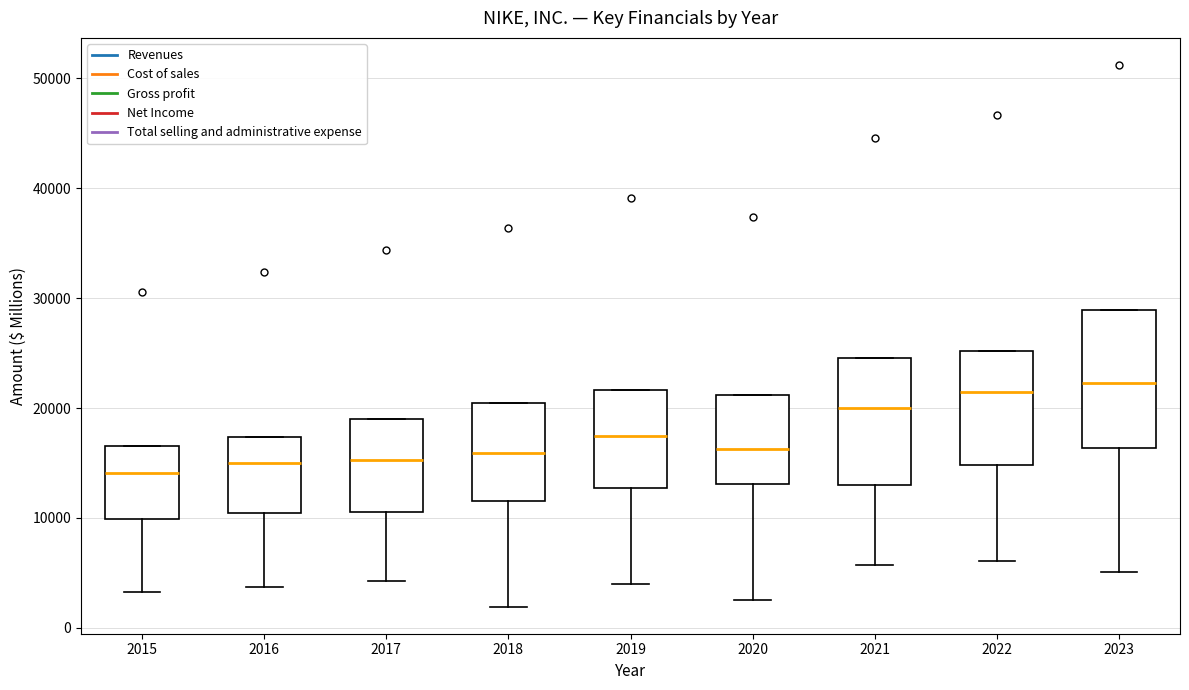

Reading left to right, read every box against the y-axis: the position of its median line, the range the box covers, and the ends of its whiskers. The values are not printed on the chart, so give them approximately, as read against the axis.

2015: median 14000, box 10000 to 17000, whiskers 3000 to 17000
2016: median 15000, box 10000 to 17000, whiskers 4000 to 17000
2017: median 15000, box 11000 to 19000, whiskers 4000 to 19000
2018: median 16000, box 12000 to 20000, whiskers 2000 to 20000
2019: median 17000, box 13000 to 22000, whiskers 4000 to 22000
2020: median 16000, box 13000 to 21000, whiskers 3000 to 21000
2021: median 20000, box 13000 to 25000, whiskers 6000 to 25000
2022: median 21000, box 15000 to 25000, whiskers 6000 to 25000
2023: median 22000, box 16000 to 29000, whiskers 5000 to 29000